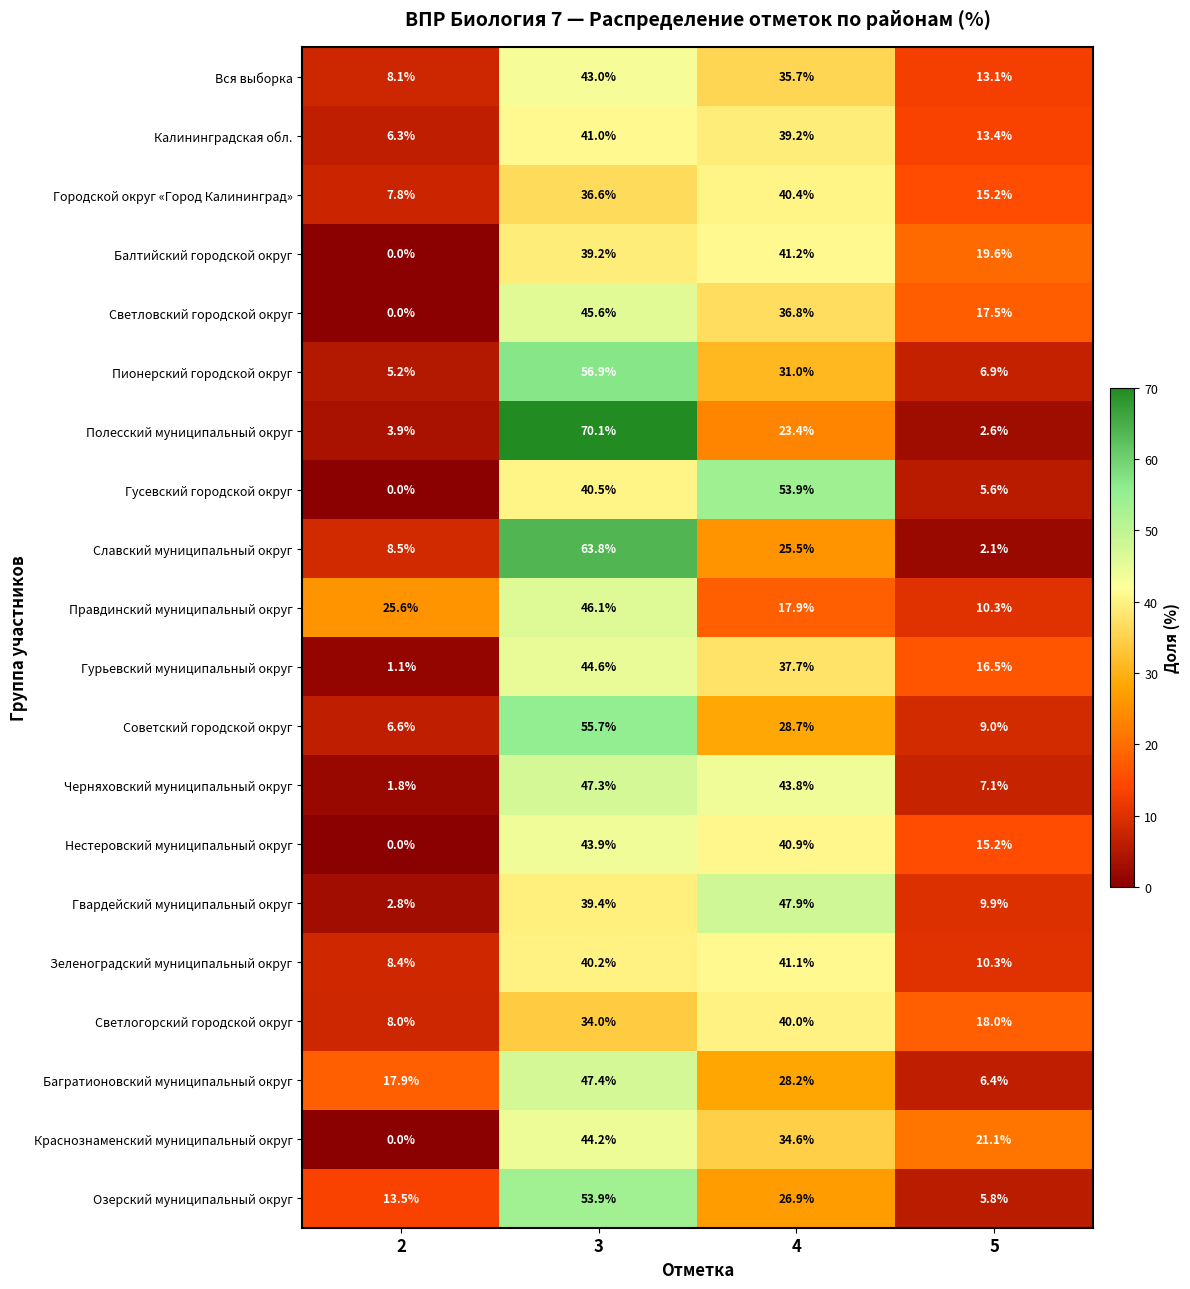

Is the value of Черняховский муниципальный округ at 4 greater than the value of Балтийский городской округ at 4?

Yes